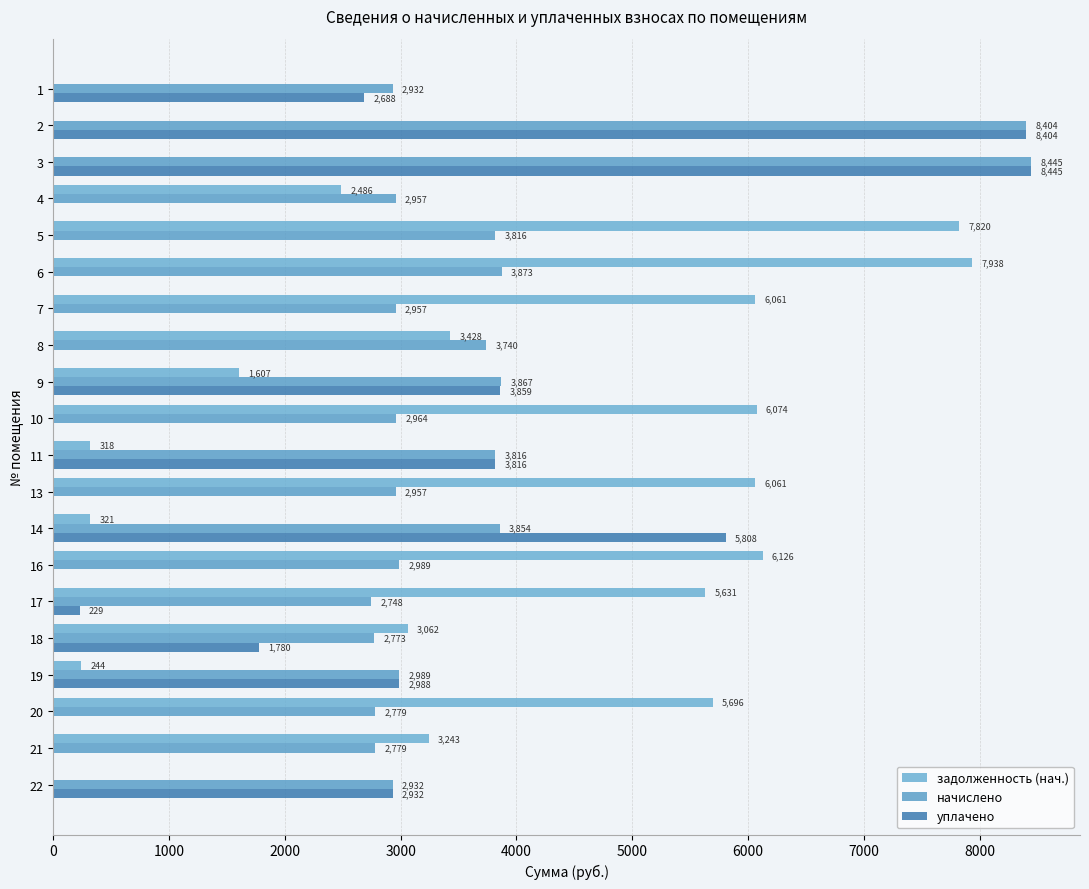

True or false: уплачено has a value of -5845.9 at 17.

False